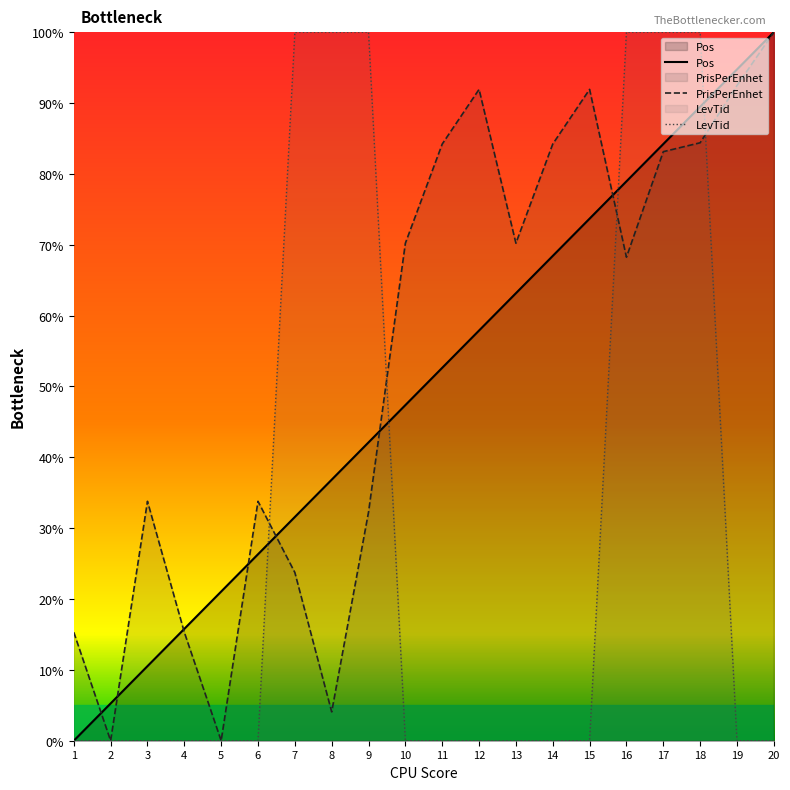

At which category does PrisPerEnhet reach its first local valley?

2